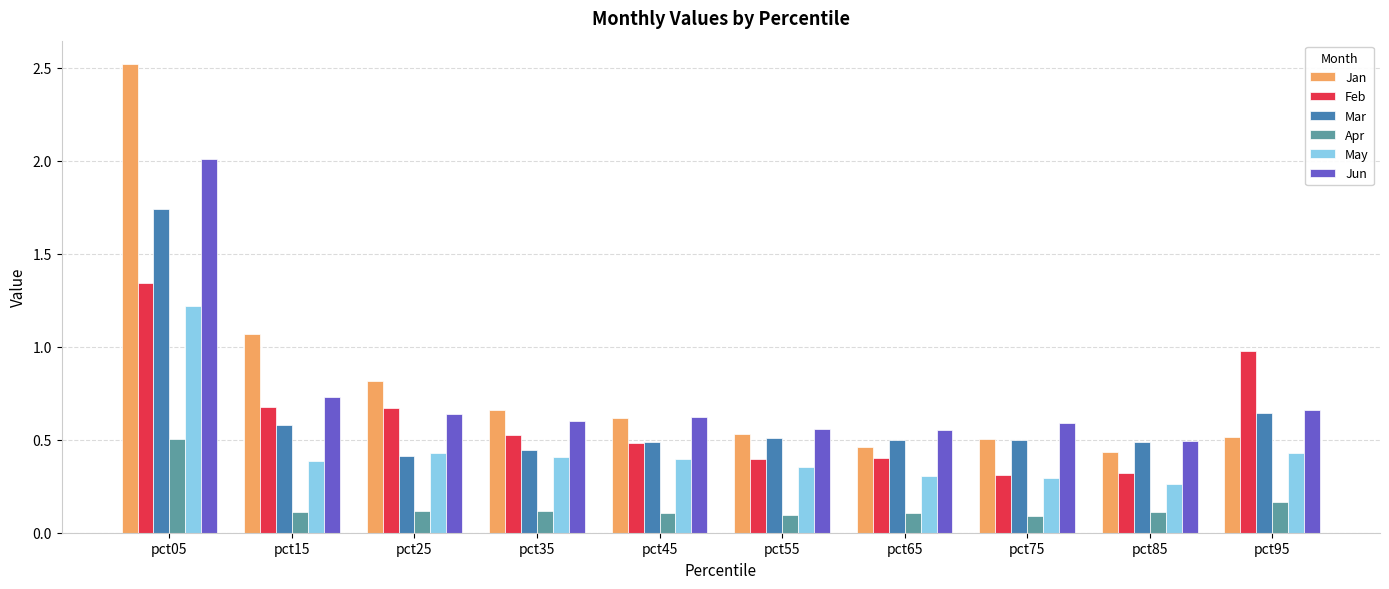

The Apr series shows 0.1 at pct85. True or false?

True